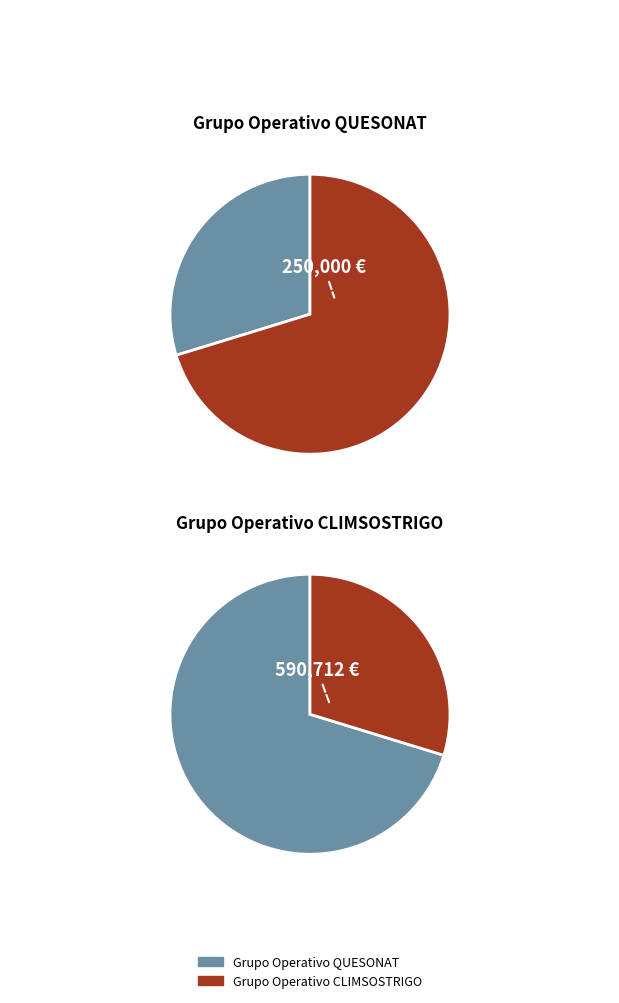

Which category has the smallest portion of the pie?

Grupo Operativo QUESONAT